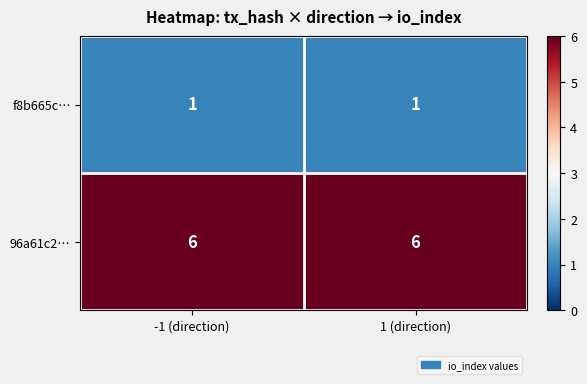

List the series in order of their peak value, lowest first.

f8b665c…, 96a61c2…